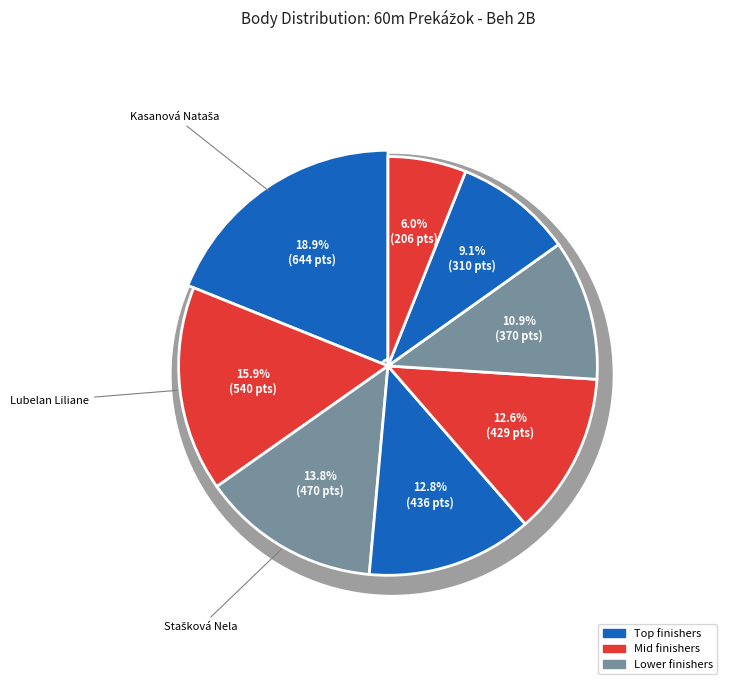

What is the largest slice in the pie chart?

Kasanová Nataša